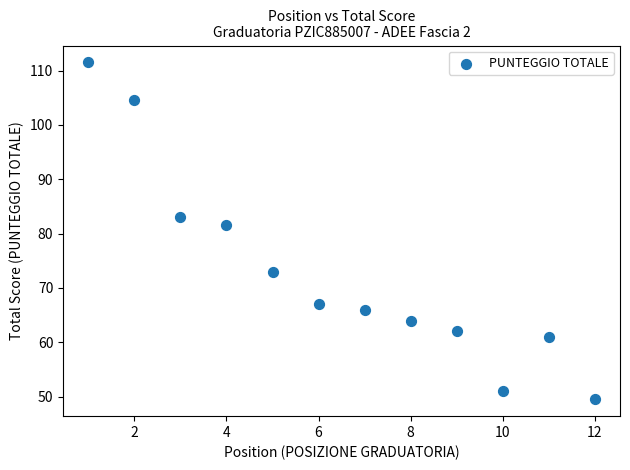

What Y value in the scatter plot is closest to 80?

81.5